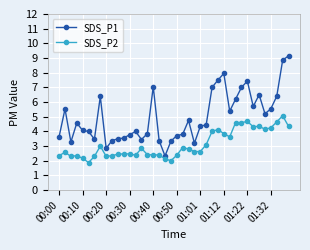

What is the maximum value for SDS_P1?

9.2